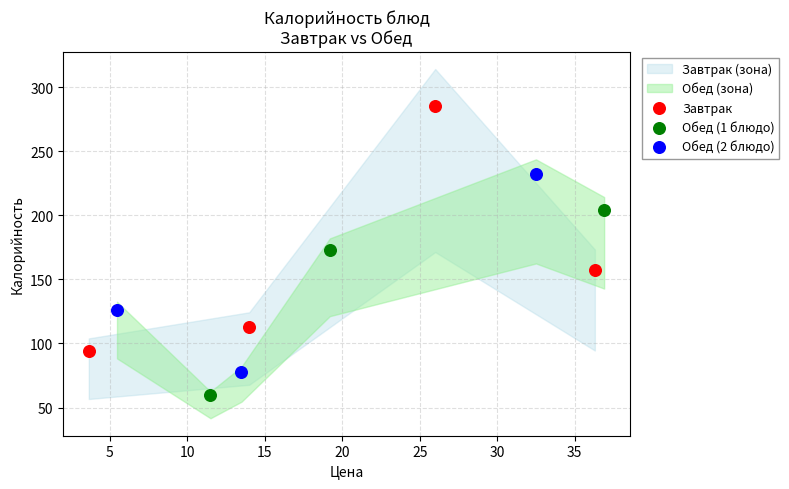

Which series reaches the minimum Y coordinate?

Обед (1 блюдо)